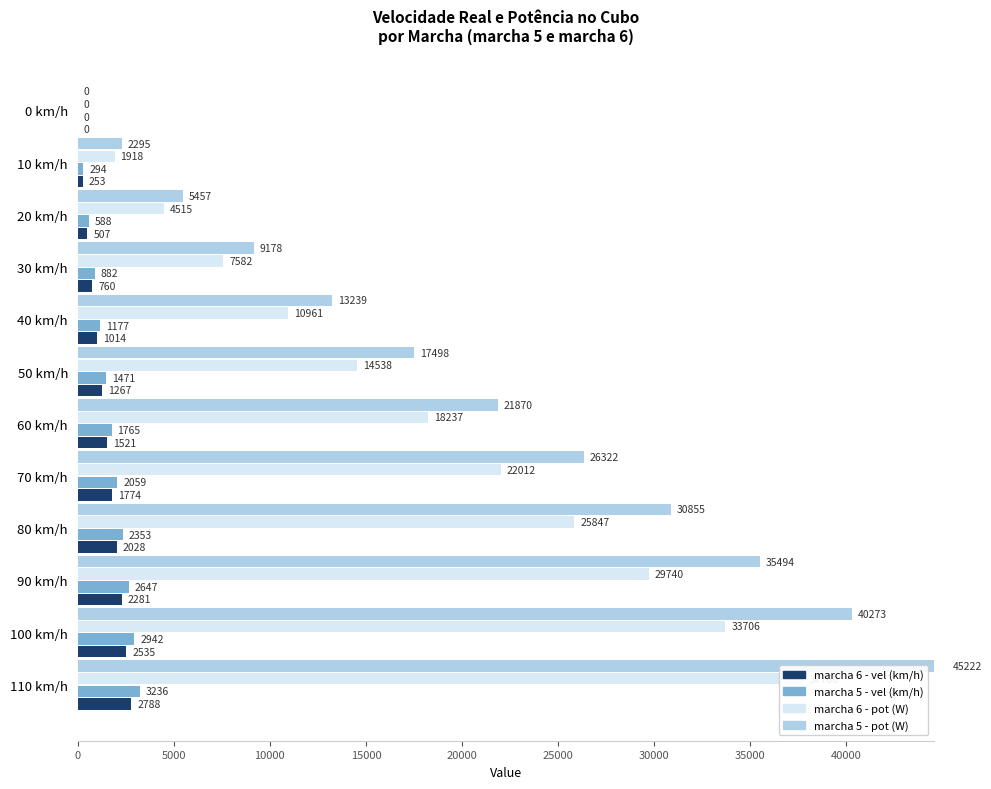

Reading right to left, list all the values displayed in this chart.

marcha 6 - vel: 2788.5	2535.0	2281.5	2028.0	1774.5	1521.0	1267.5	1014.0	760.5	507.0	253.5	0.0
marcha 5 - vel: 3235.8	2941.6	2647.5	2353.3	2059.1	1765.0	1470.8	1176.7	882.5	588.3	294.2	0.0
marcha 6 - pot: 37765.6	33705.8	29739.7	25846.6	22012.5	18236.8	14538.3	10961.4	7582.4	4515.3	1918.4	0.0
marcha 5 - pot: 45222.2	40273.3	35494.5	30855.3	26321.8	21869.8	17497.7	13239.4	9177.7	5456.7	2295.3	0.0